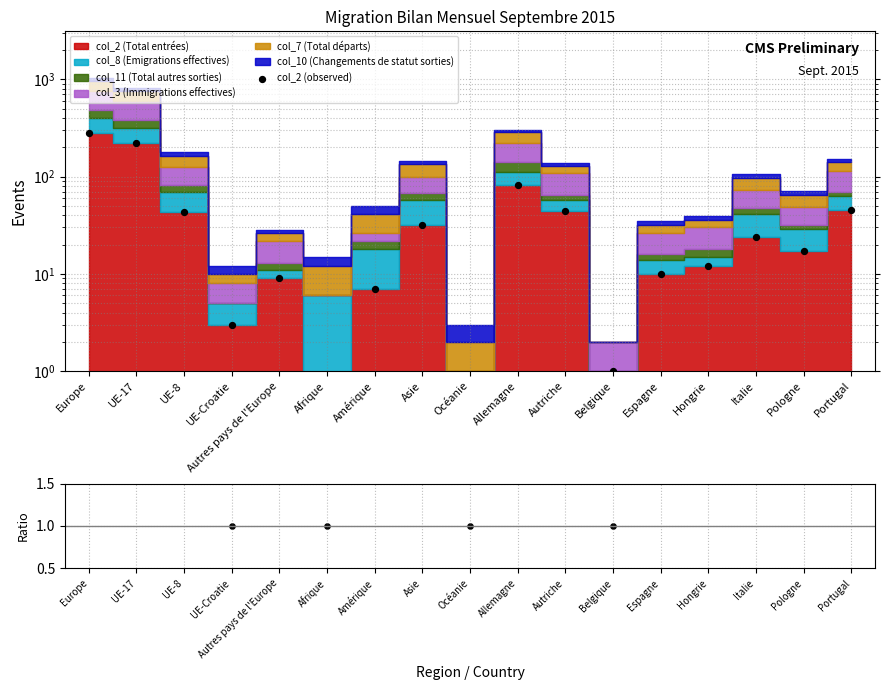

Which series contains the lowest Y value?

col_2 (observed)